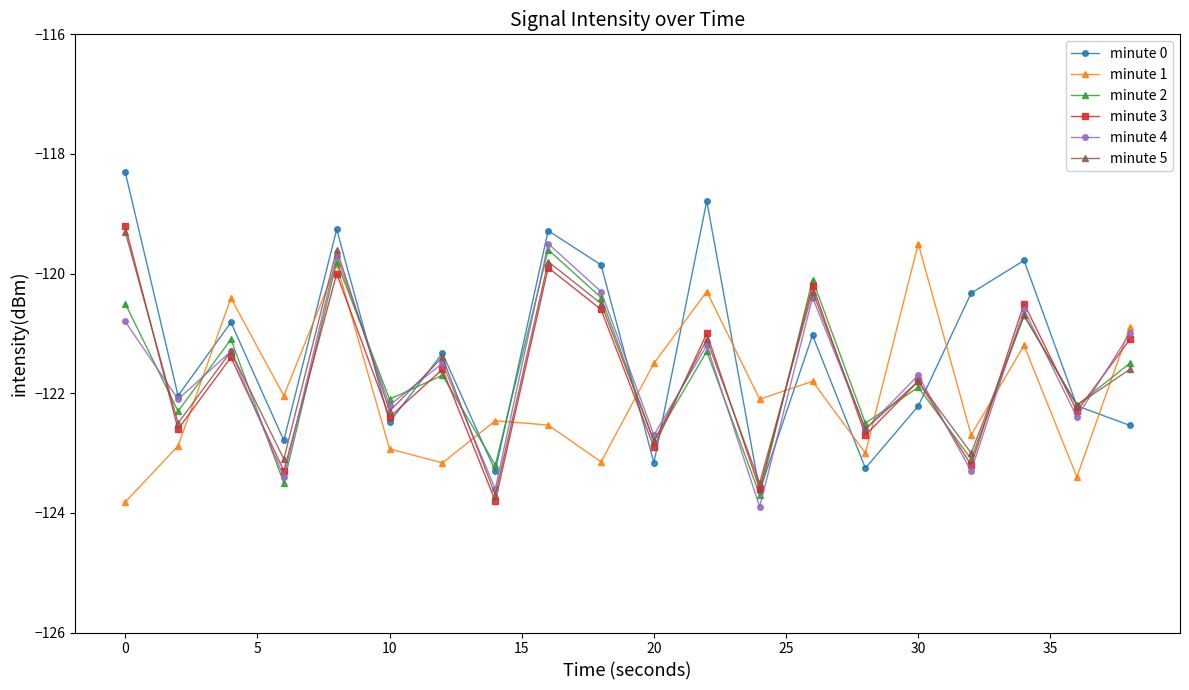

Which series has the largest range (max minus min)?

minute 0